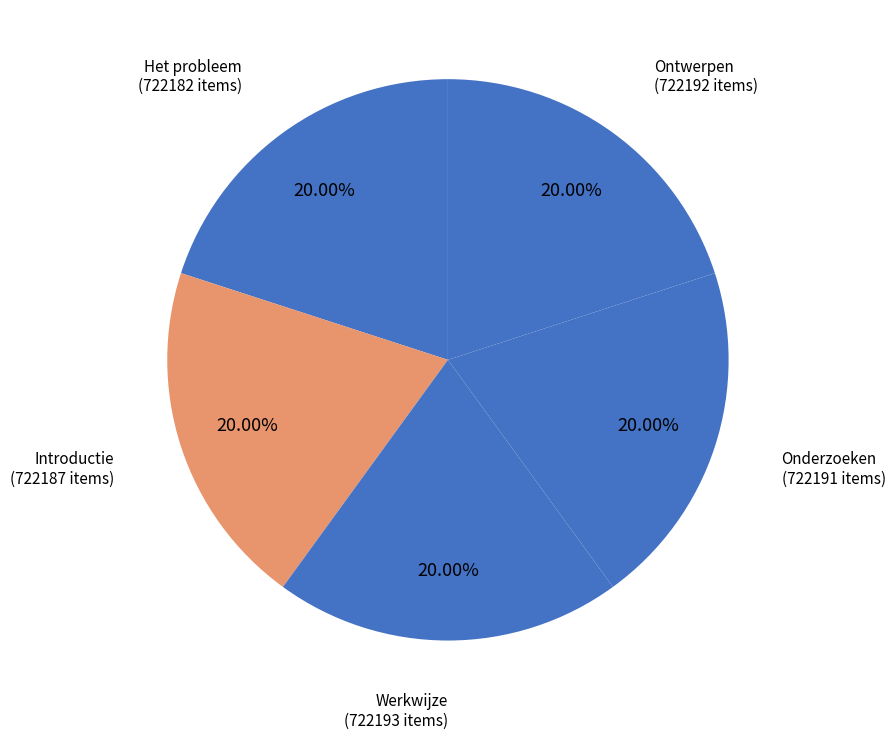

To the nearest percent, what is the average slice percentage?

20%